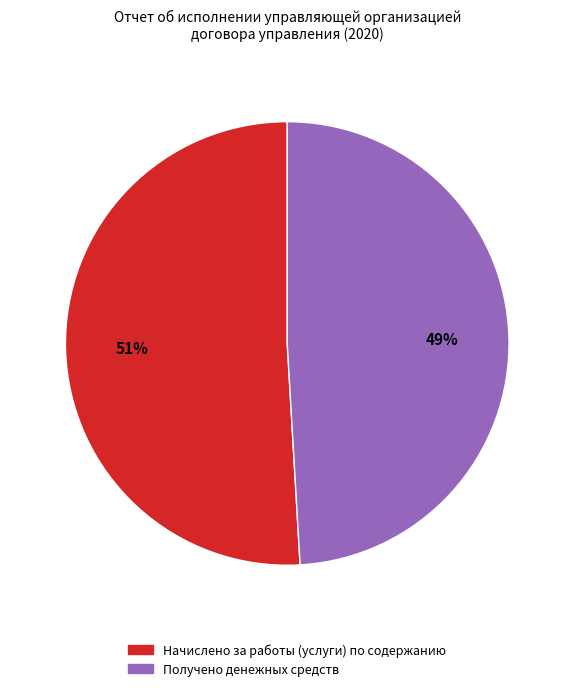

Is there a majority slice in this chart?

Yes